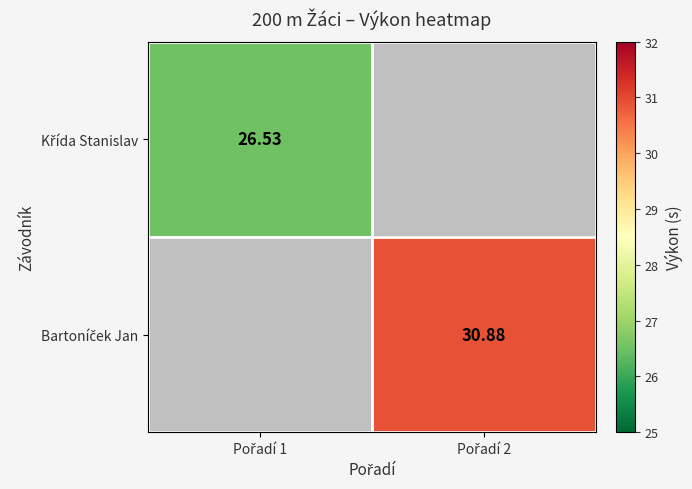

Between Pořadí 2 and Pořadí 1, which is larger?

Pořadí 1